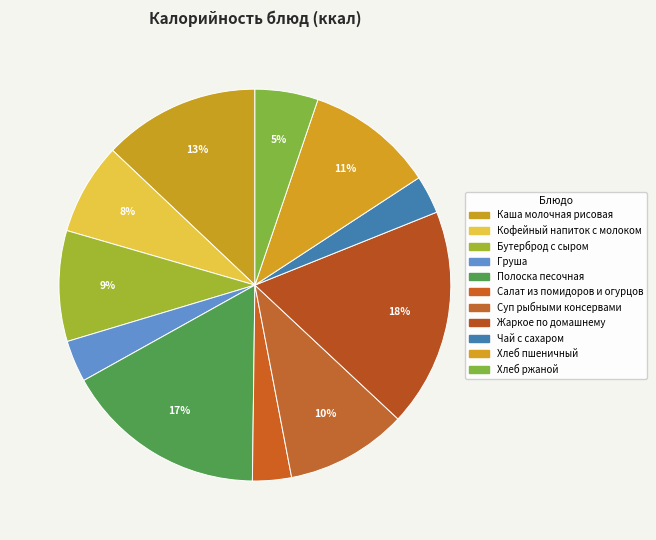

To the nearest percent, what is the difference between the Груша and Хлеб ржаной slice percentages?

2%